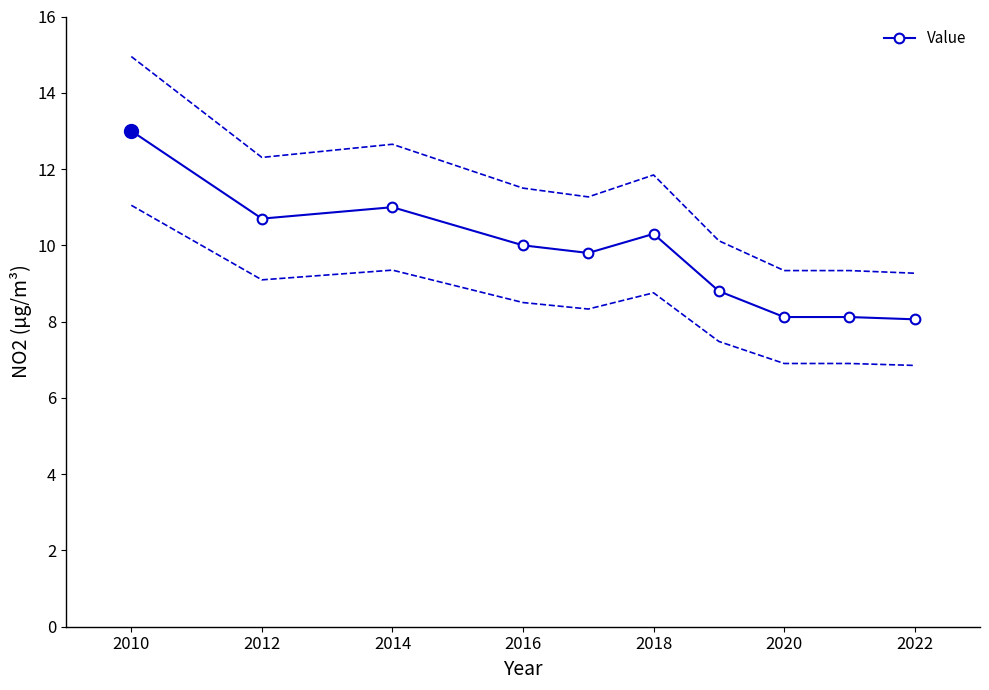

The value of Value at 2010 is 13.0. True or false?

True